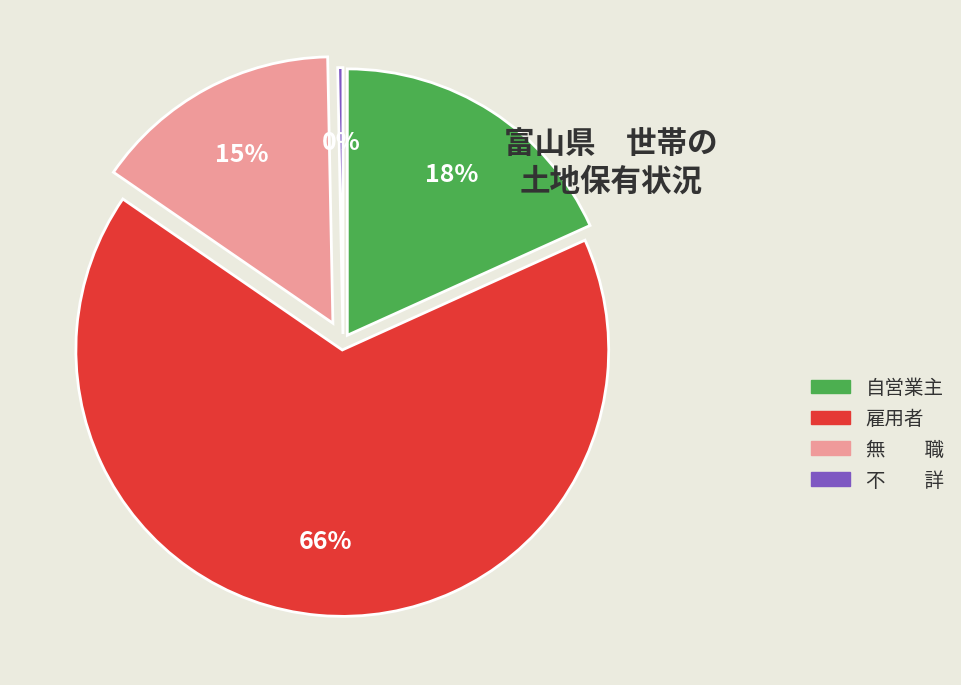

What is the total percentage of 不　　詳 and 雇用者?

66.7%